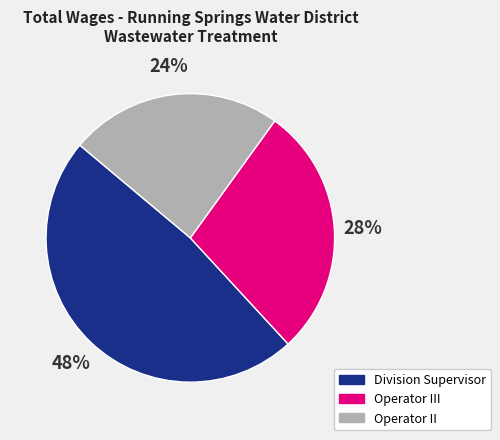

To the nearest percent, what is the difference between the largest and smallest slice percentages?

24%